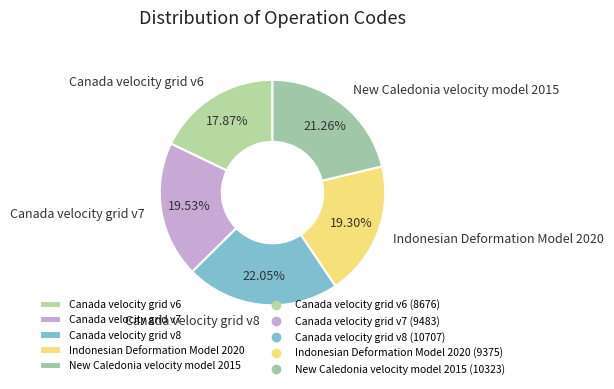

How many segments does this pie chart have?

5